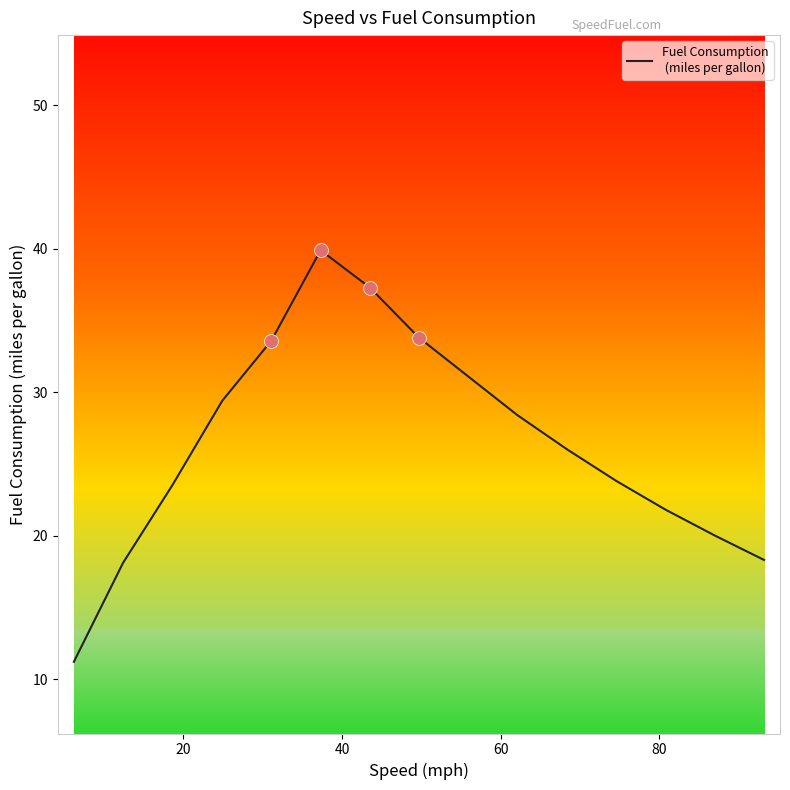

What is the greatest value displayed?

39.9